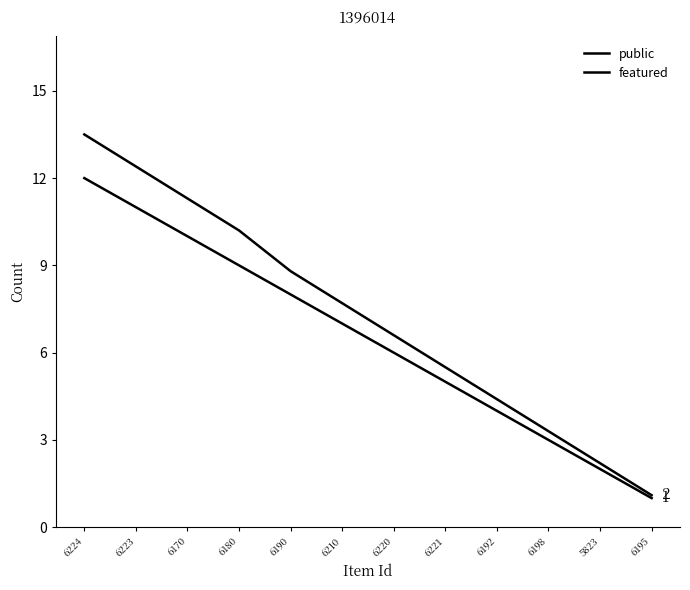

Does the chart display data point markers on the line(s)?

No